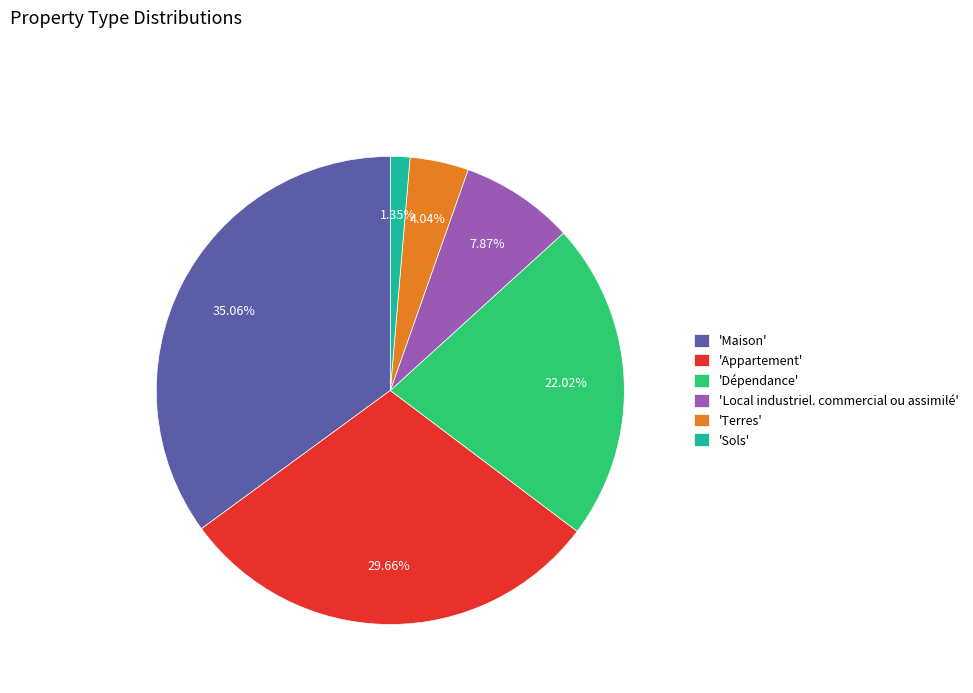

Do 'Local industriel. commercial ou assimilé' and 'Terres' together represent more than half of the pie?

No